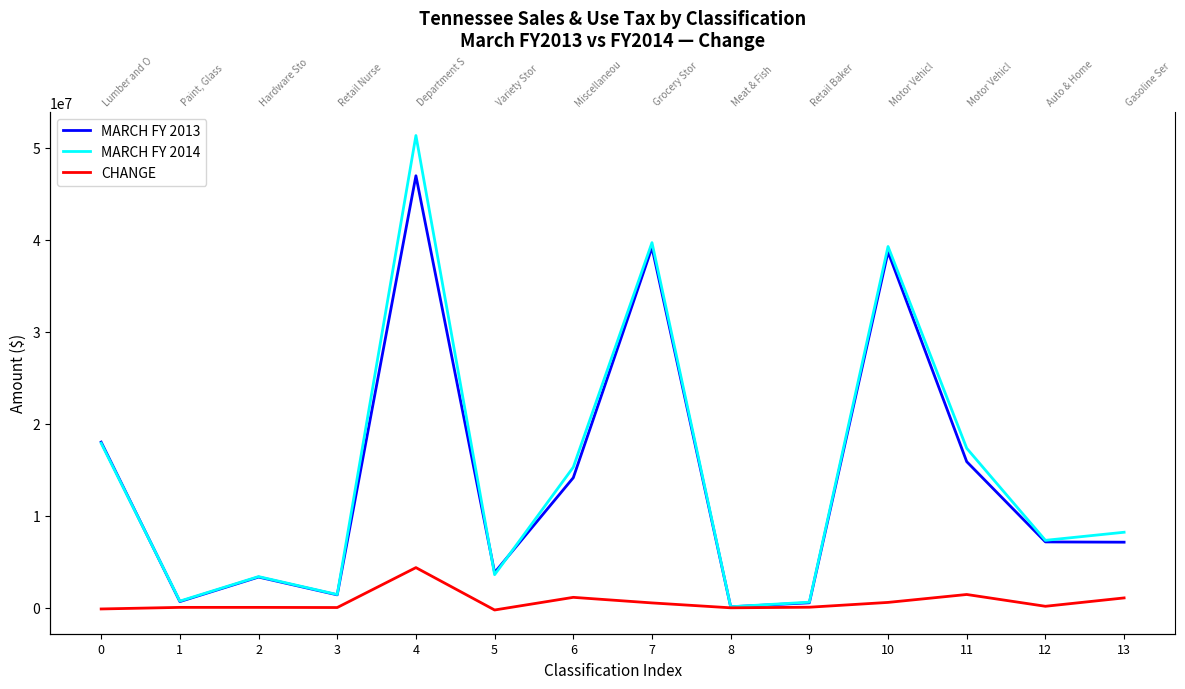

True or false: MARCH FY 2013 and CHANGE intersect in this chart.

False